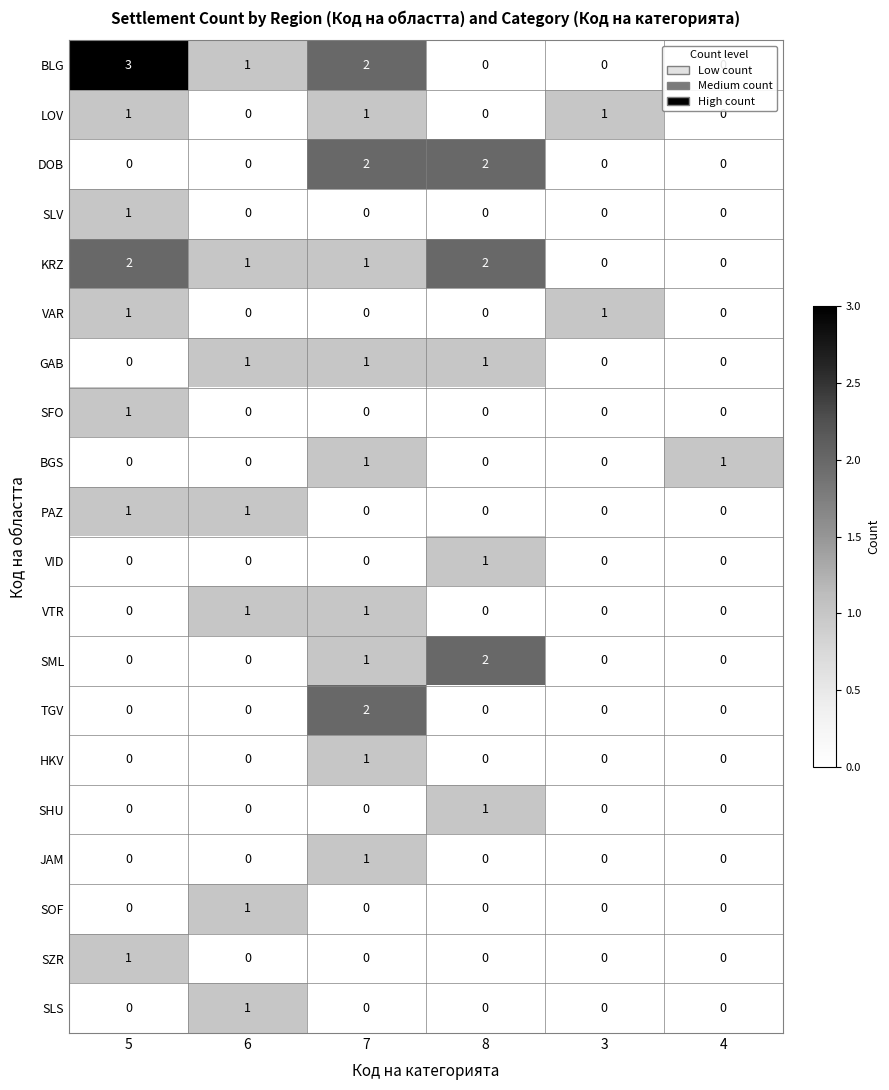

How many BGS values are between 0 and 1?

6